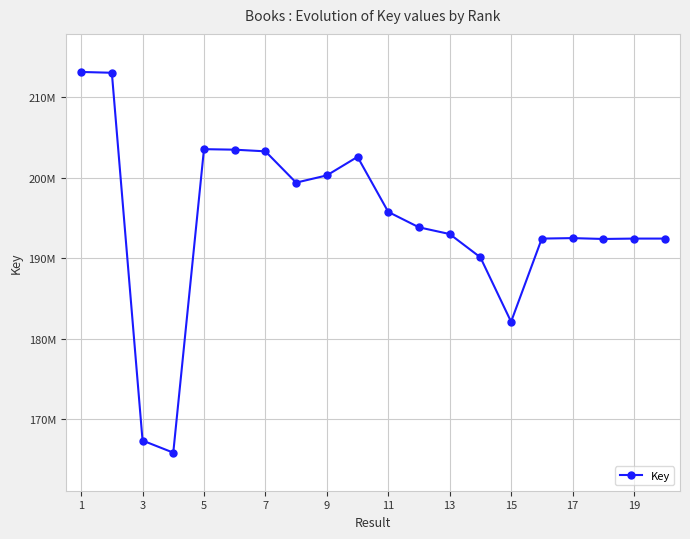

What is the greatest value displayed?

213165506